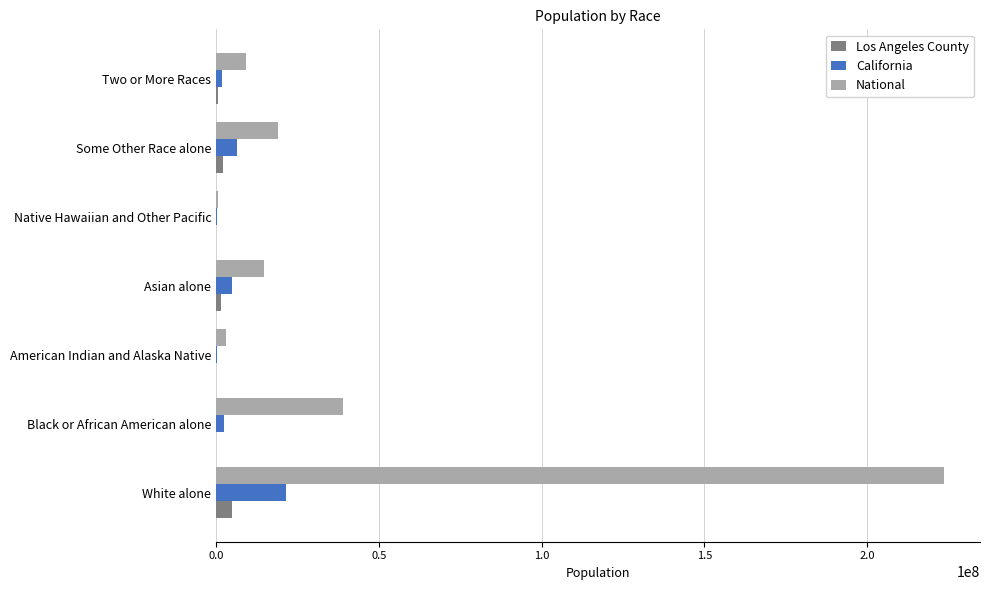

What is the average value of the California series?

5321994